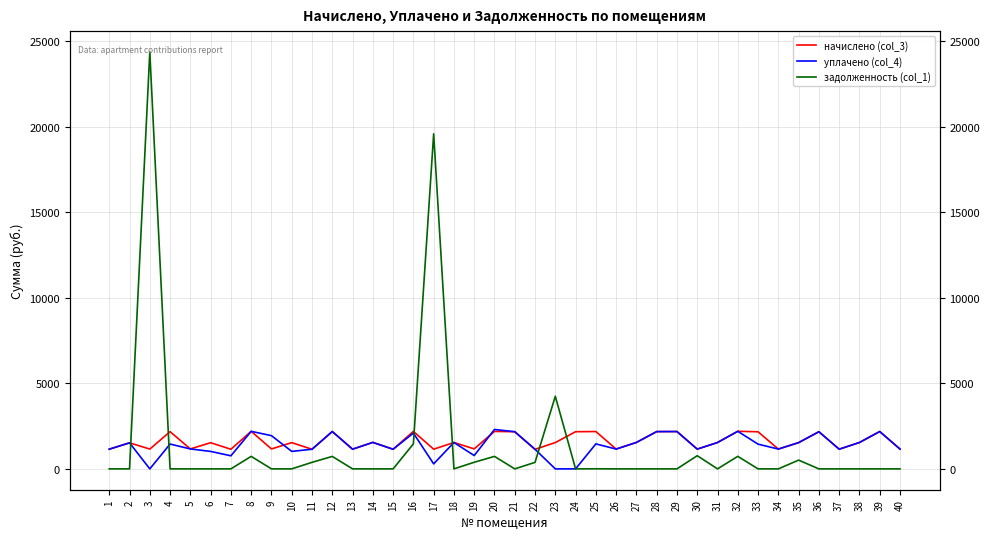

At which label is уплачено (col_4) closest to 1152?

1